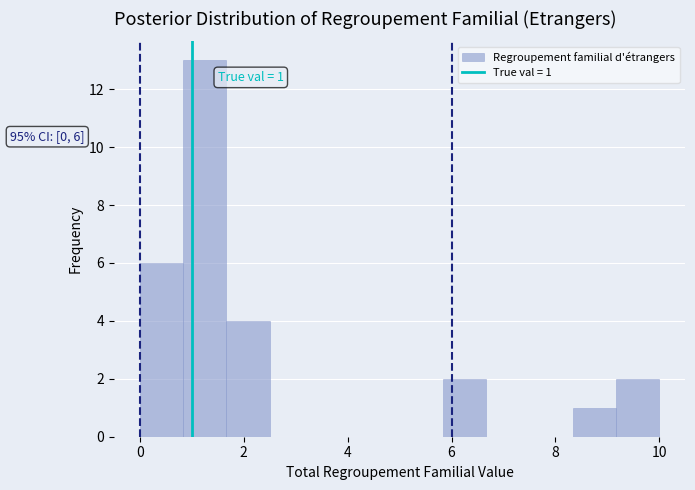

Over which range of the x-axis is the bar tallest?

0.8 to 1.6